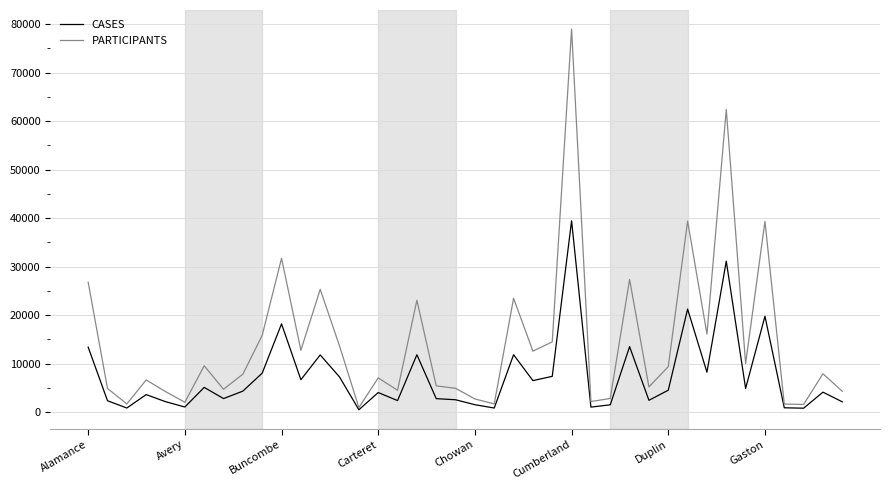

Which series has the largest total across all categories?

PARTICIPANTS